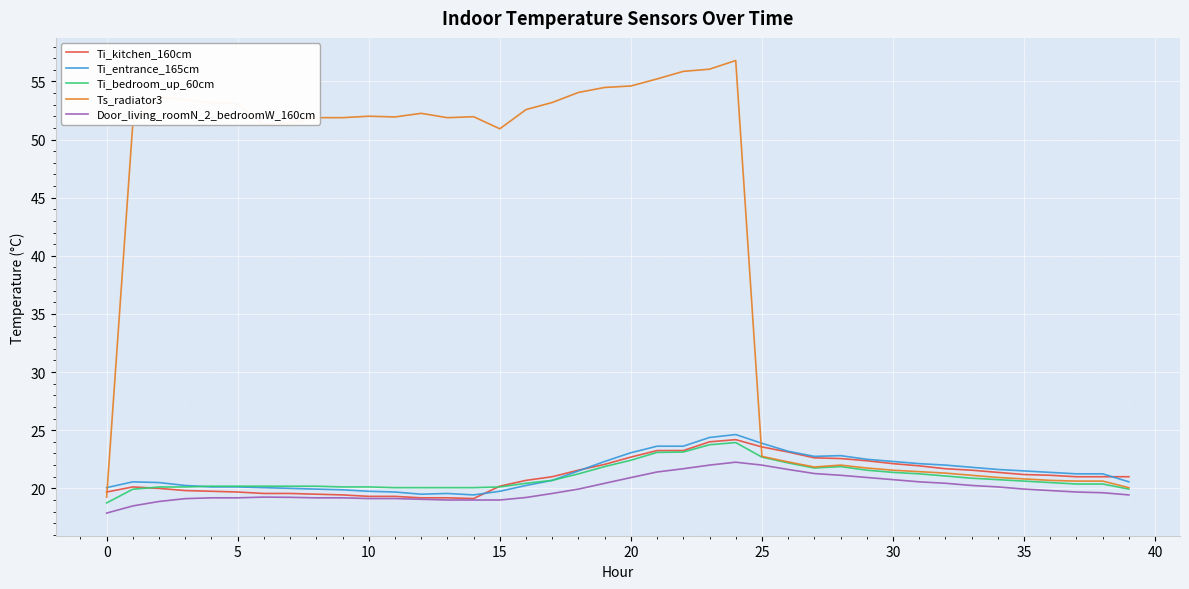

Which series has the largest range (max minus min)?

Ts_radiator3